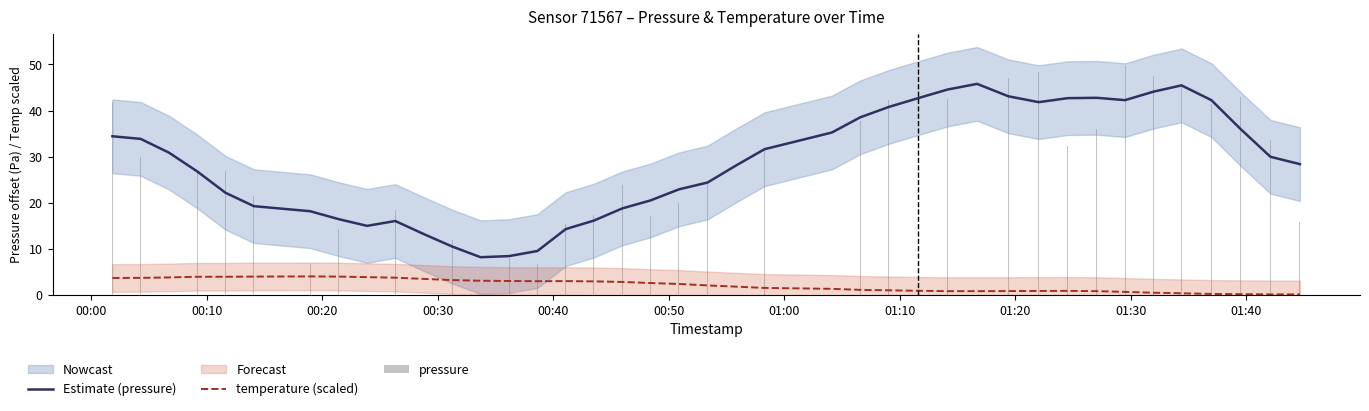

What is the lowest value of the Estimate (pressure) series?

8.2